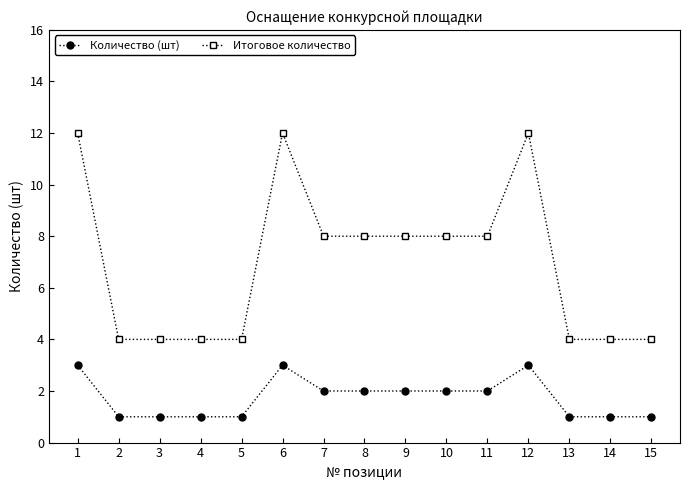

How many lines are shown in the chart?

2